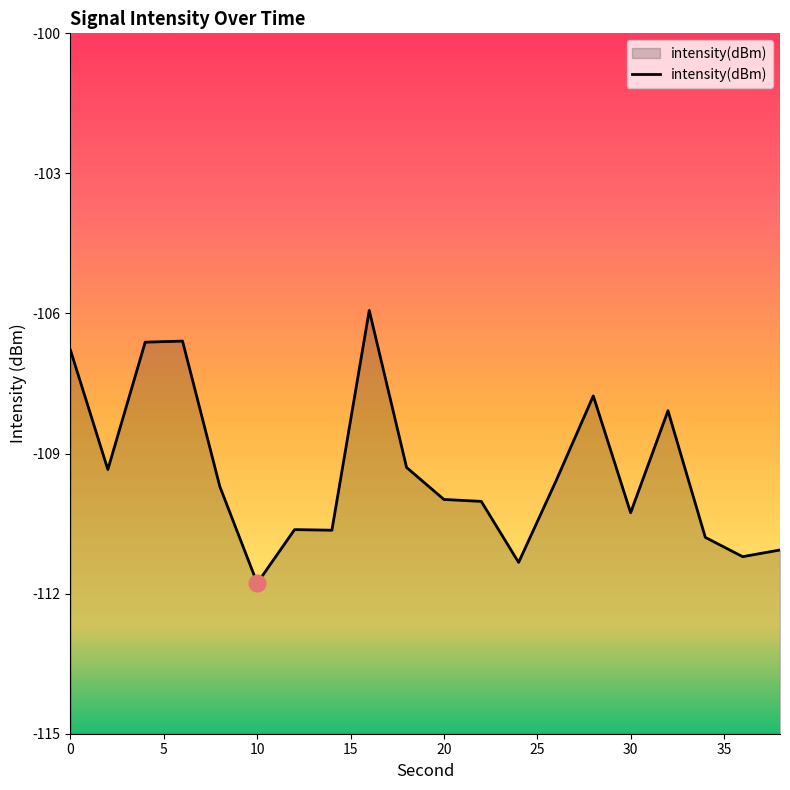

What is the smallest value displayed?

-111.8